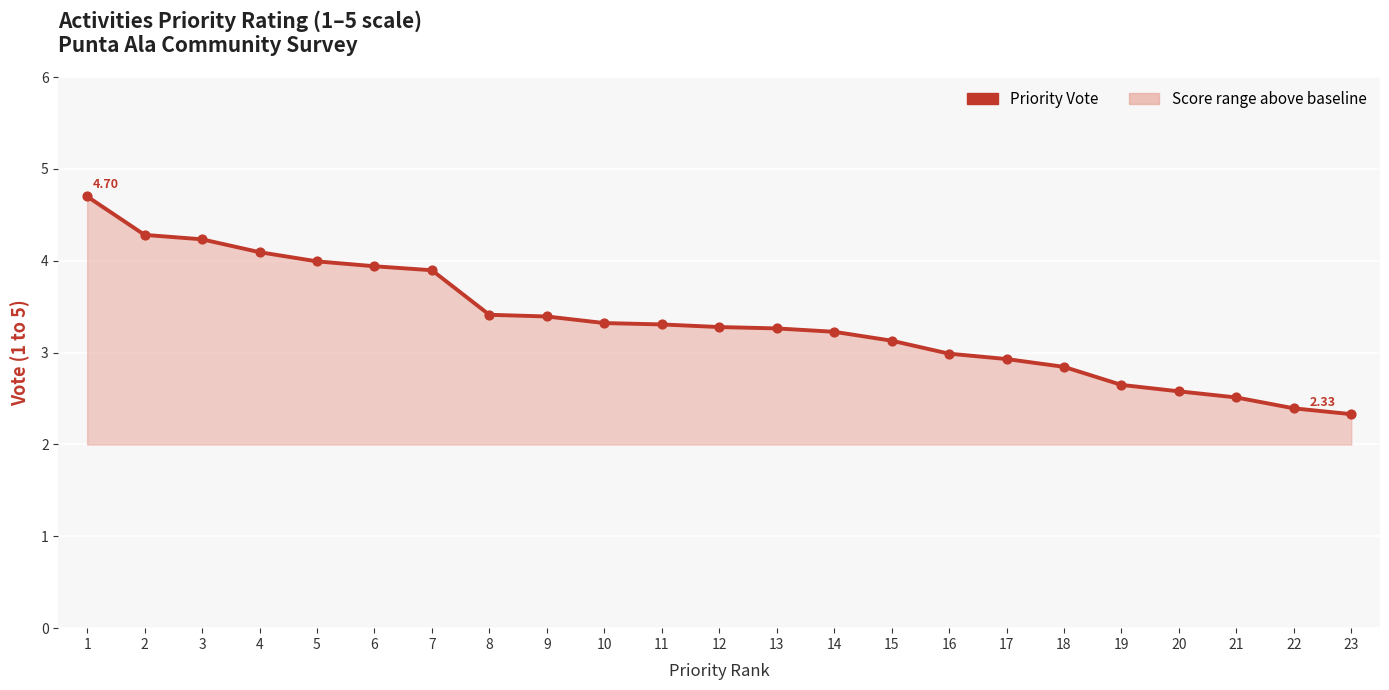

What is the change in value from 14 to 20?

-0.6